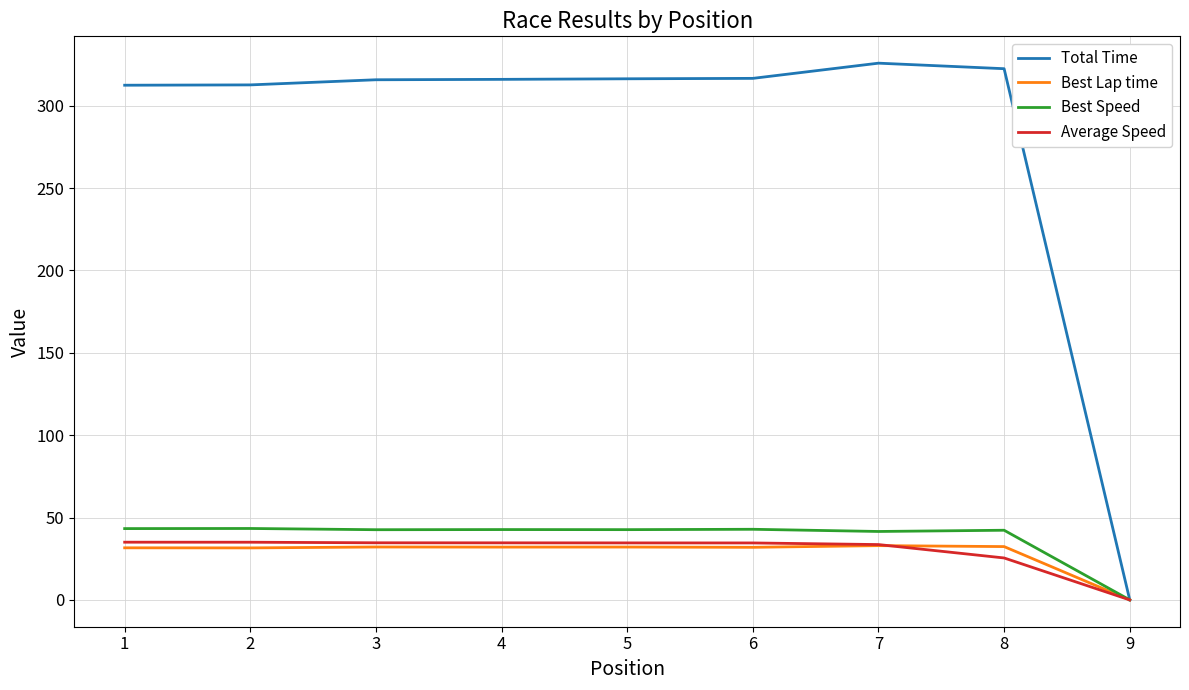

Which series changed the most between 1 and 9?

Total Time